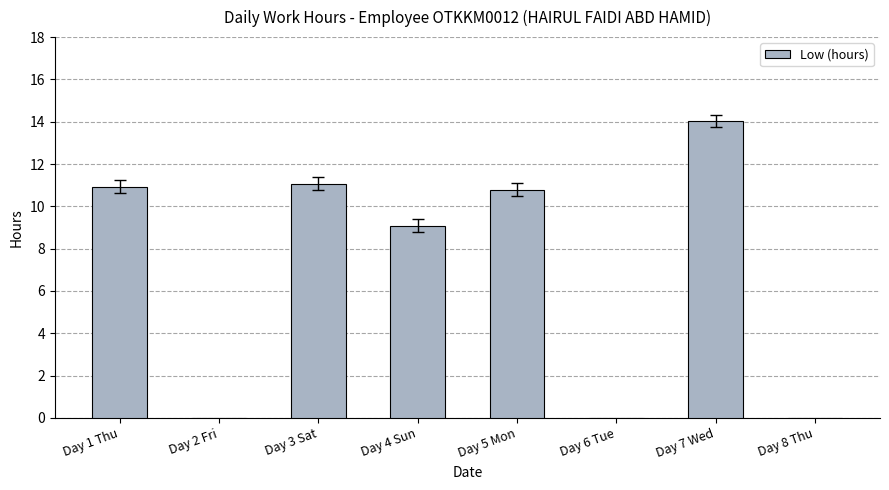

At which label is the value closest to 7?

Day 4 Sun